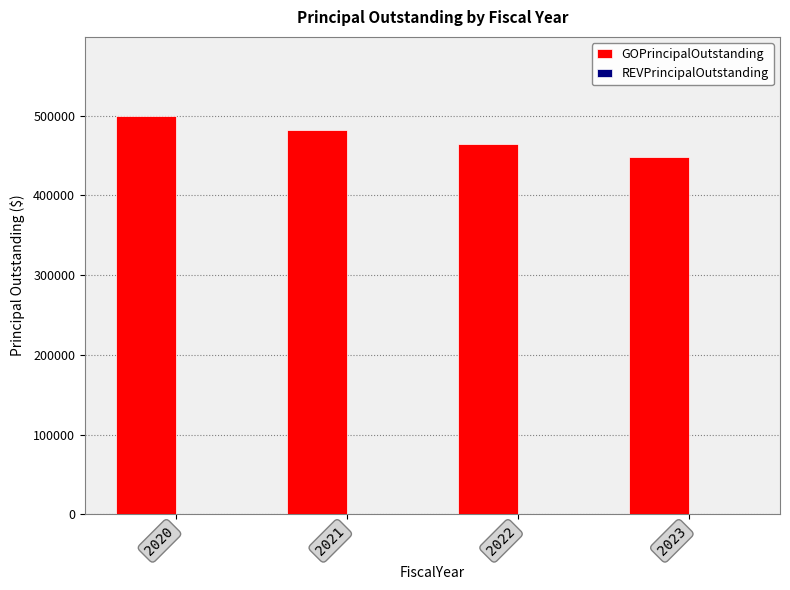

Which has a higher value, 2020 or 2022?

2020